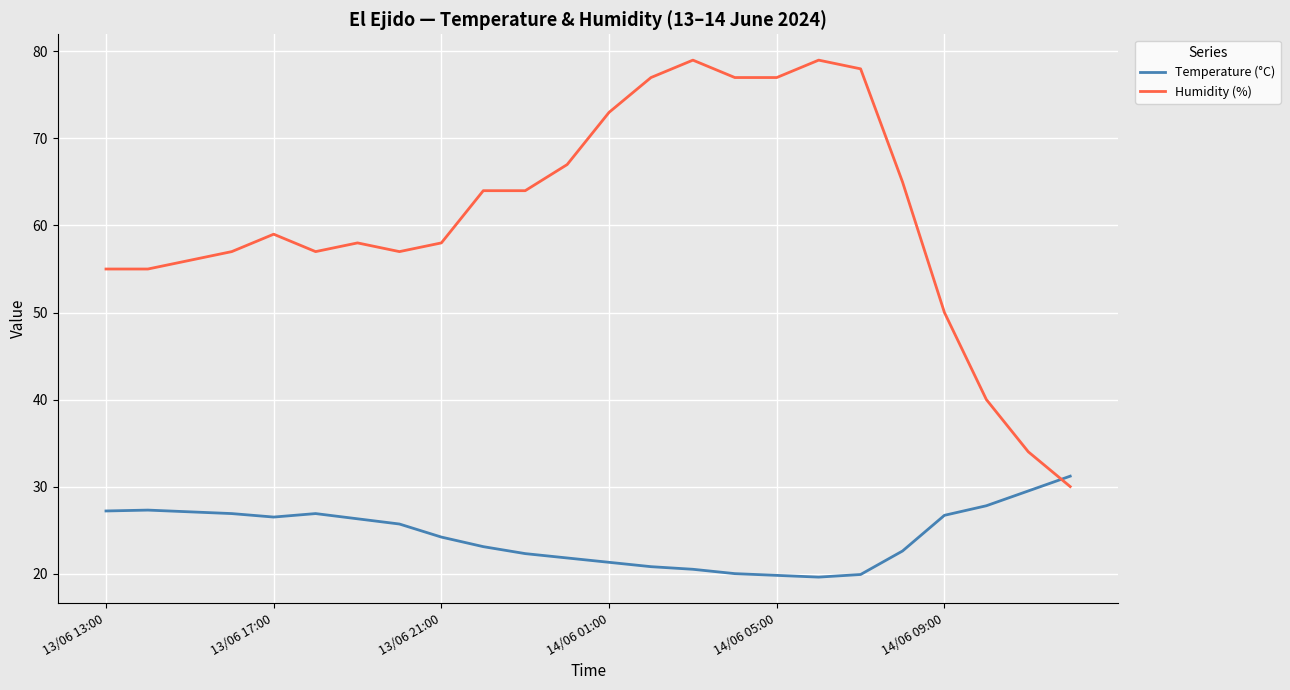

What is the minimum value for Temperature (°C)?

19.6